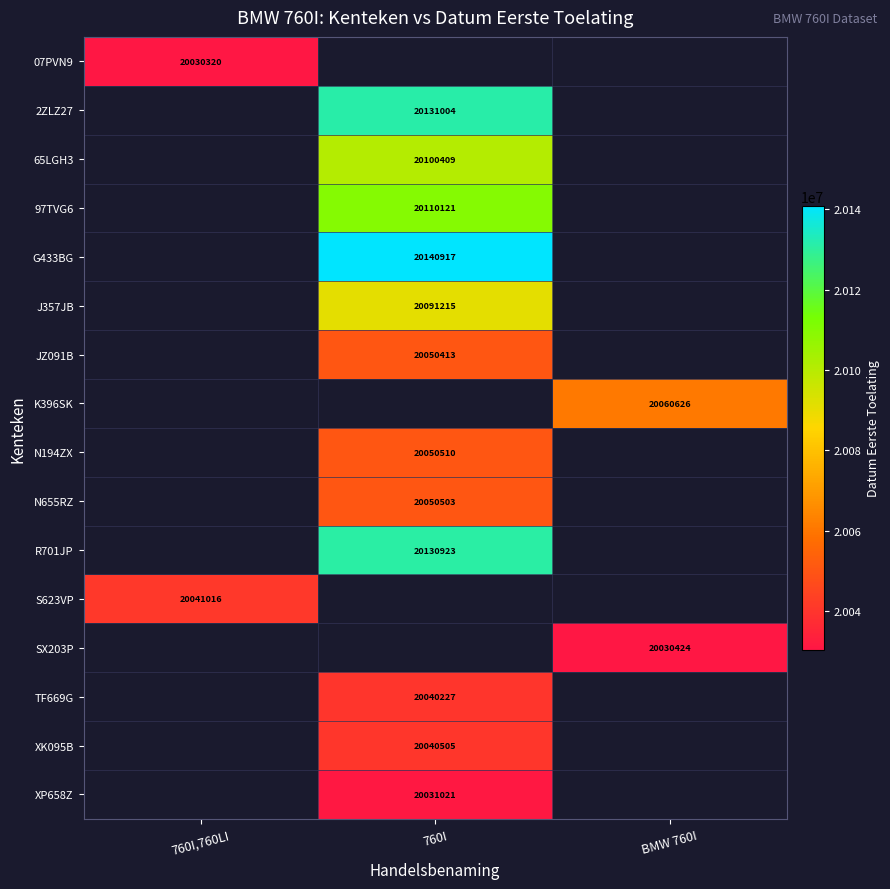

Is it true that G433BG equals 20140917 at 760I?

True